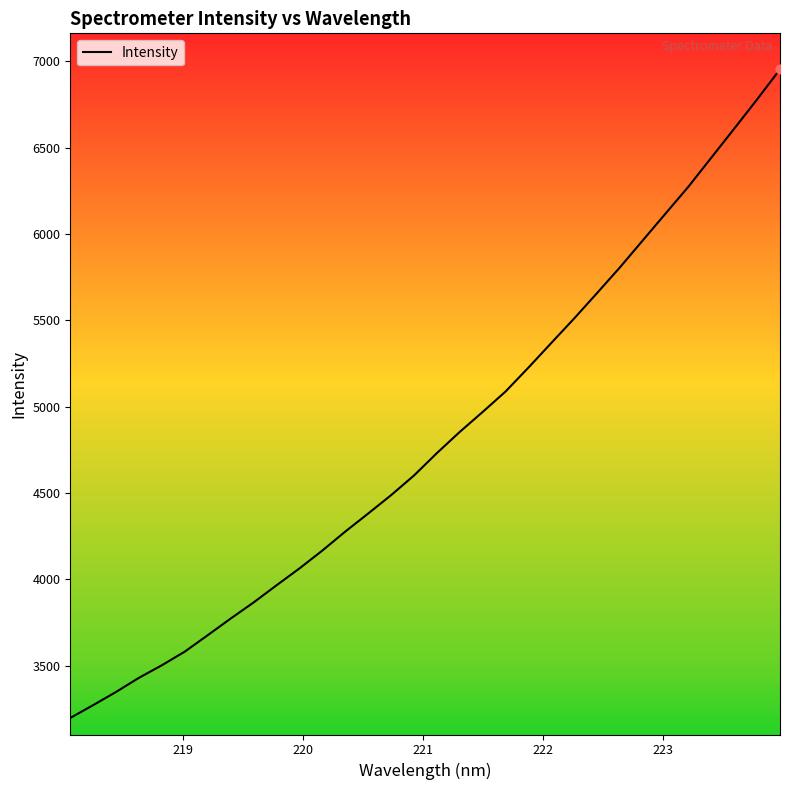

What is the difference between the maximum and minimum values?

3757.1